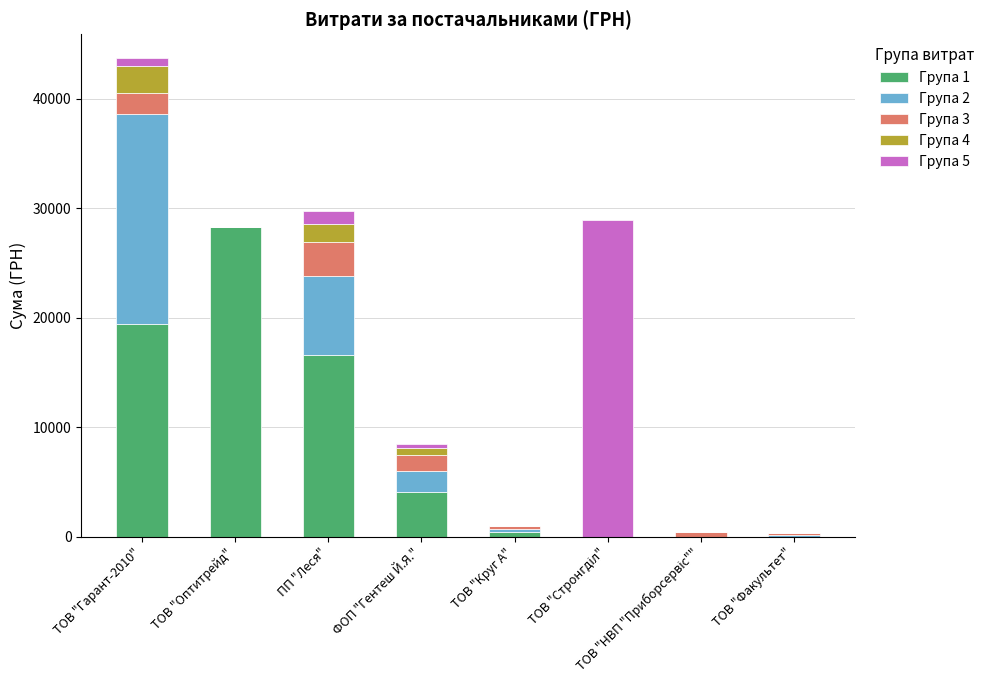

What is the maximum value for Група 1?

28279.3